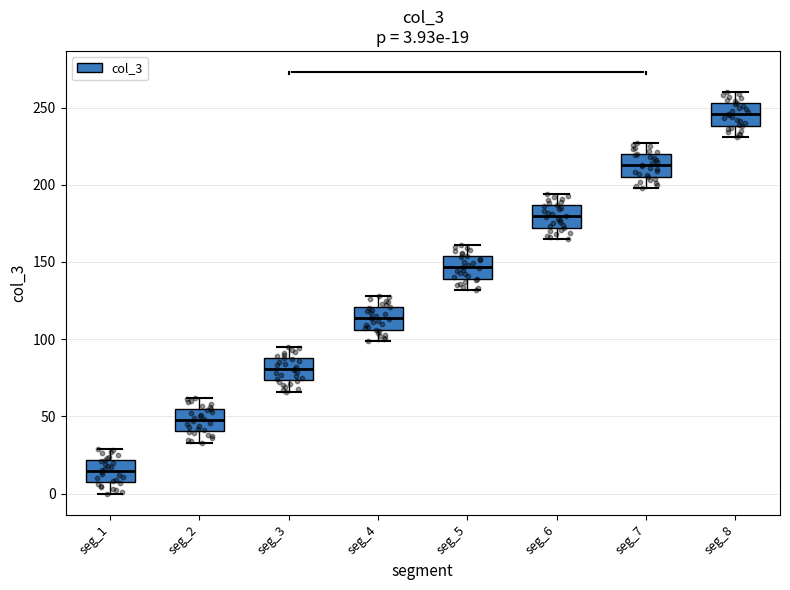

Which box has the lowest median line?

seg_1